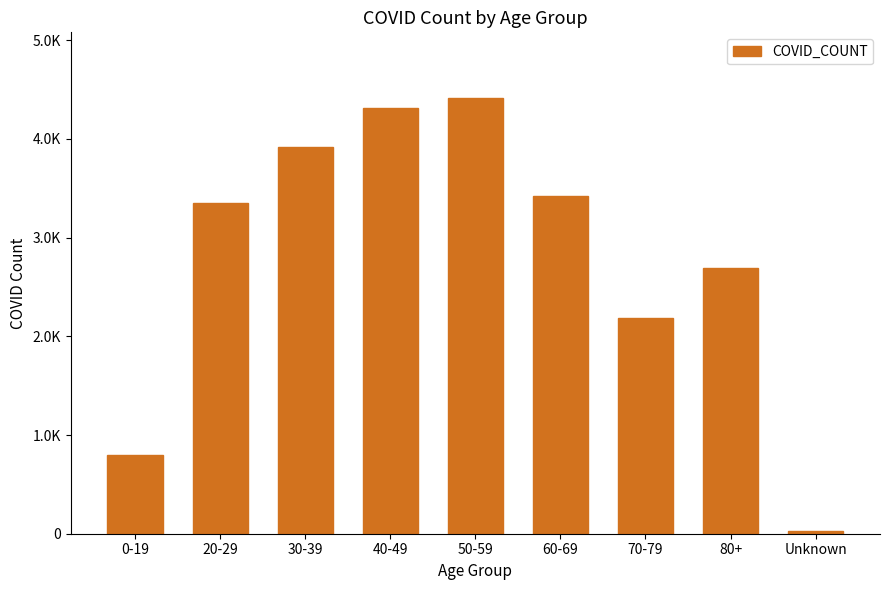

Are the bars horizontal?

No